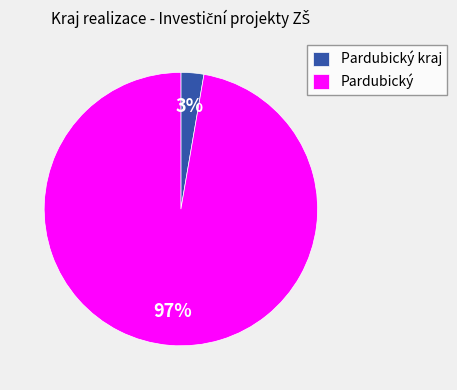

Count the number of slices in the pie.

2